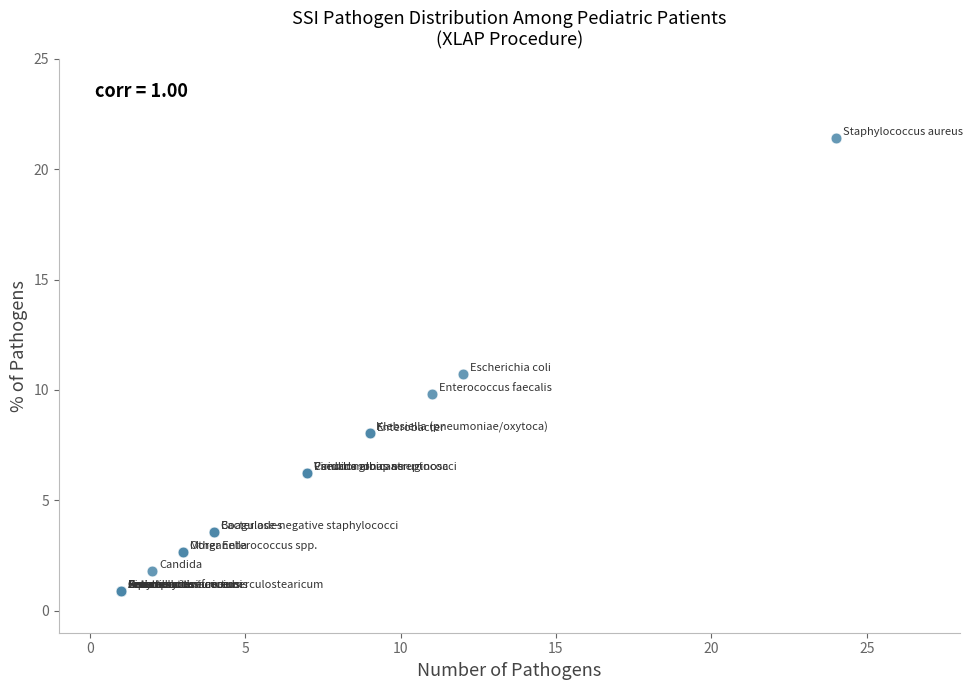

What Y value in the scatter plot is closest to 11?

10.7